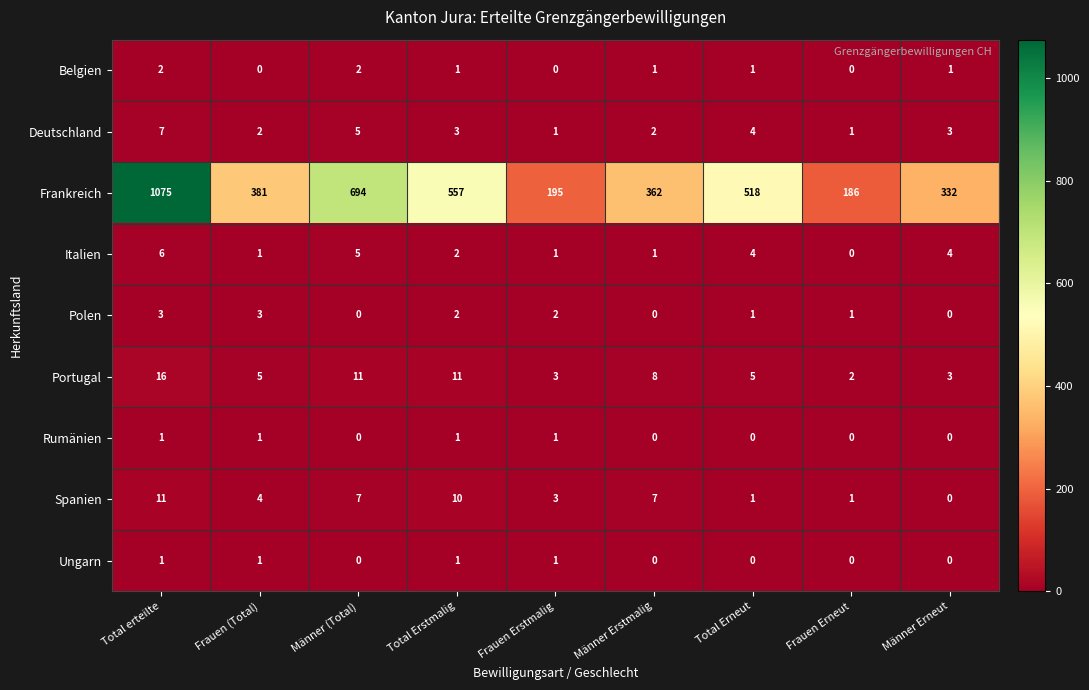

Which series has the largest range (max minus min)?

Frankreich